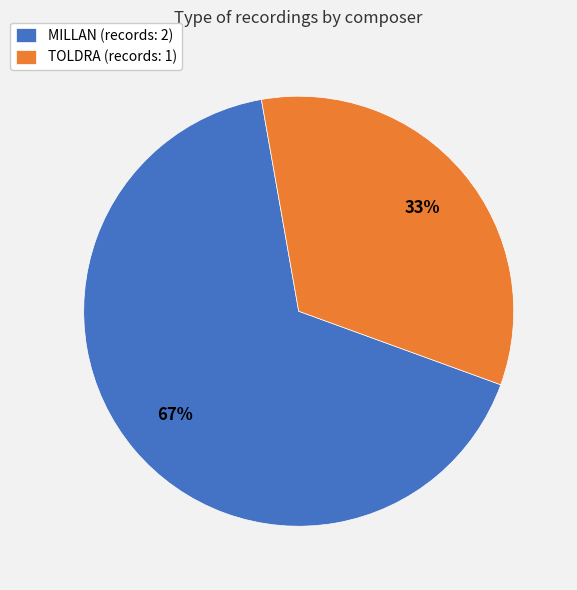

Combined, do TOLDRA (records: 1) and MILLAN (records: 2) account for over 50%?

Yes